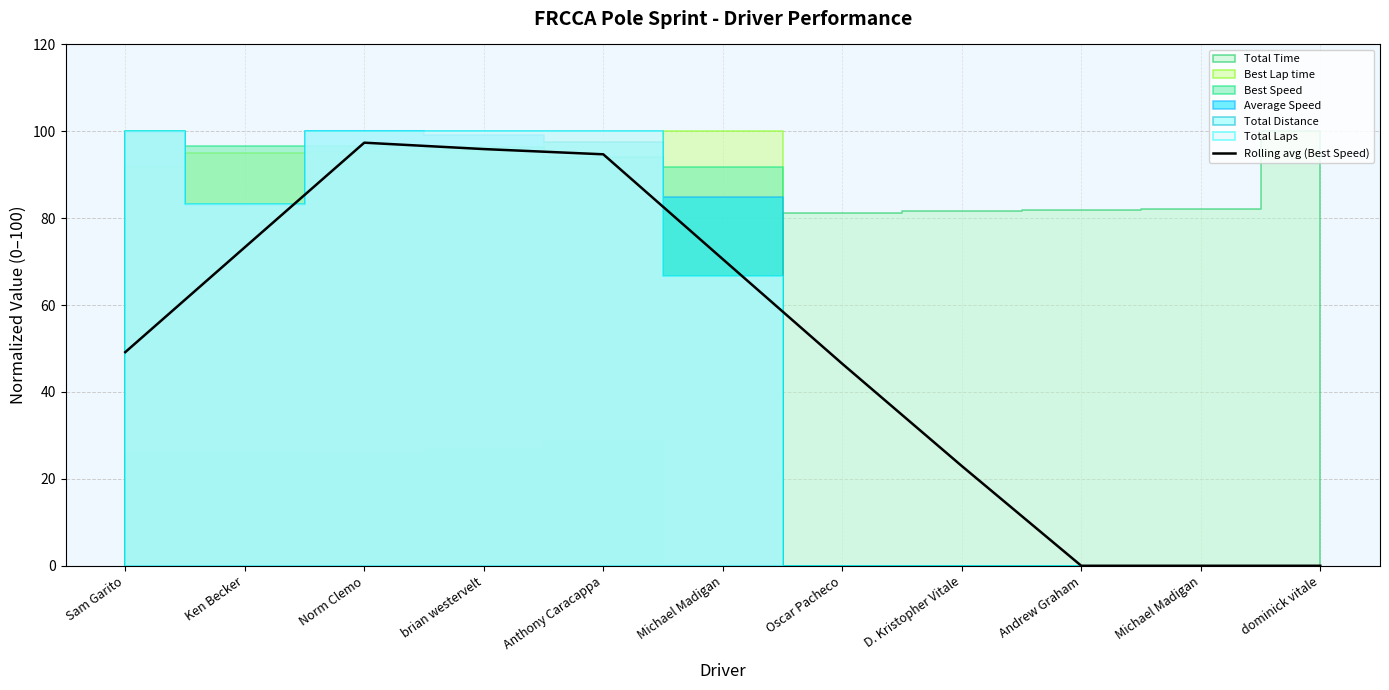

Which label corresponds to the largest value in the chart?

Norm Clemo